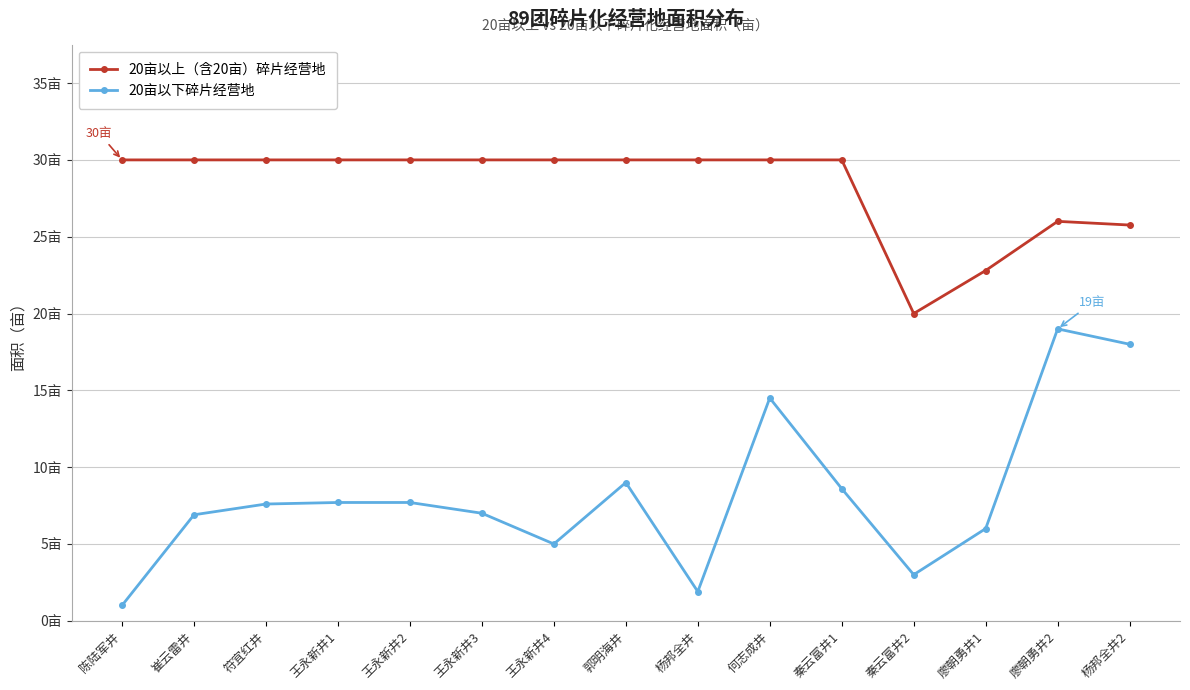

True or false: 20亩以下碎片经营地 has a value of 10.7 at 崔云雷井.

False